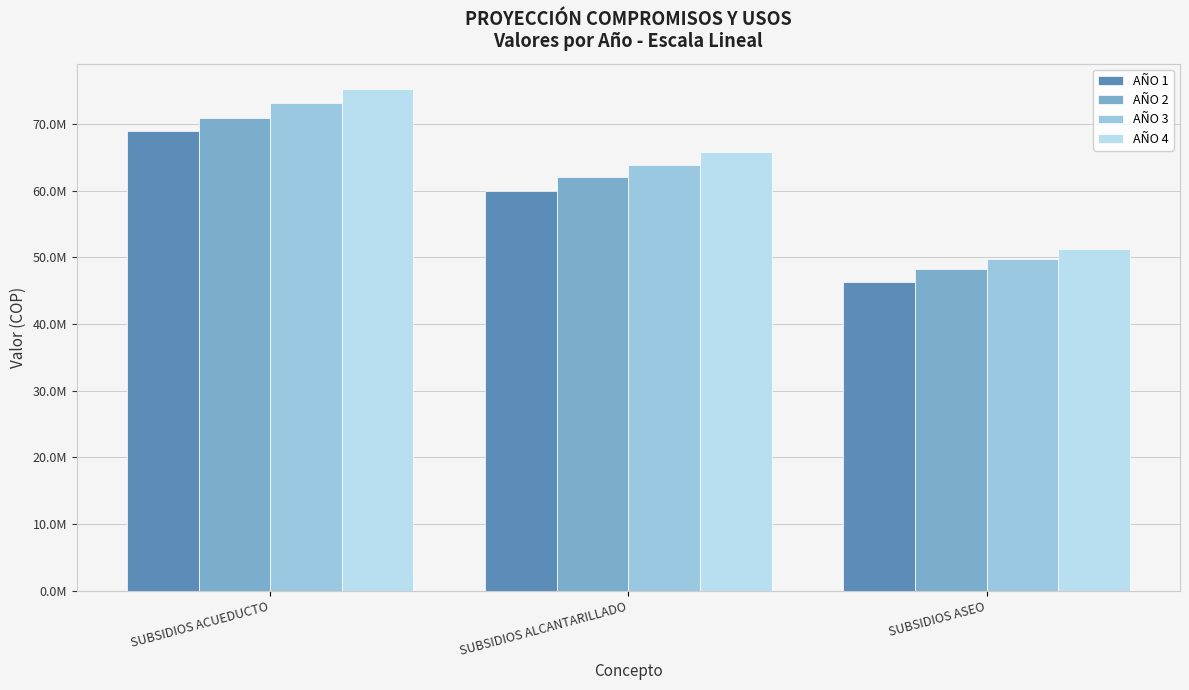

Reading left to right, transcribe all the data shown in this chart.

AÑO 1: SUBSIDIOS ACUEDUCTO=68949612.0	SUBSIDIOS ALCANTARILLADO=59988660.0	SUBSIDIOS ASEO=46298676.0
AÑO 2: SUBSIDIOS ACUEDUCTO=70994052.0	SUBSIDIOS ALCANTARILLADO=62033088.0	SUBSIDIOS ASEO=48343224.0
AÑO 3: SUBSIDIOS ACUEDUCTO=73123873.6	SUBSIDIOS ALCANTARILLADO=63894080.6	SUBSIDIOS ASEO=49793520.7
AÑO 4: SUBSIDIOS ACUEDUCTO=75317589.8	SUBSIDIOS ALCANTARILLADO=65810903.1	SUBSIDIOS ASEO=51287326.3